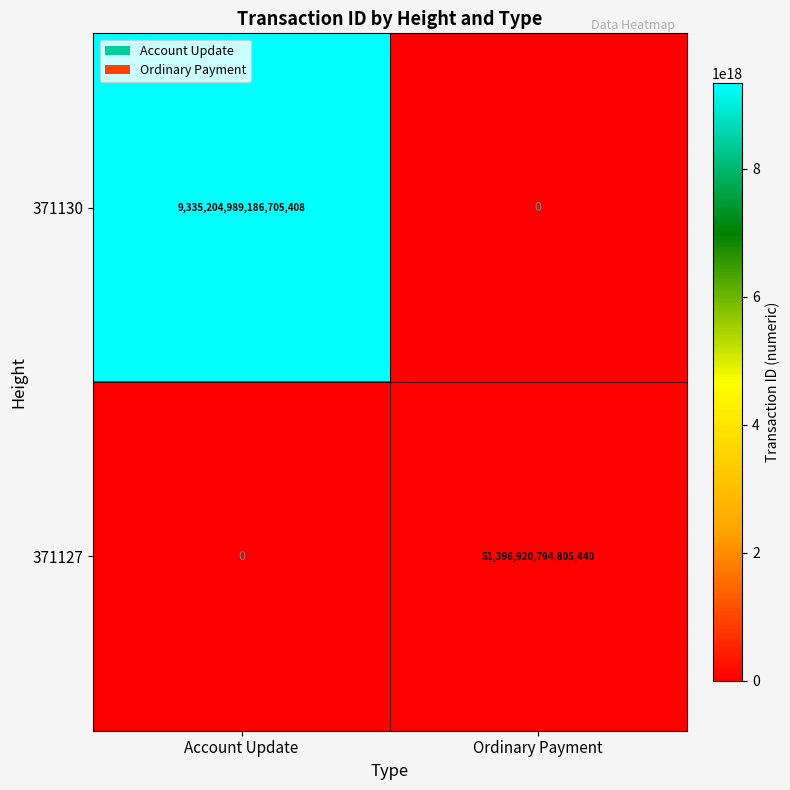

Rank the series by their average value, from lowest to highest.

371127, 371130